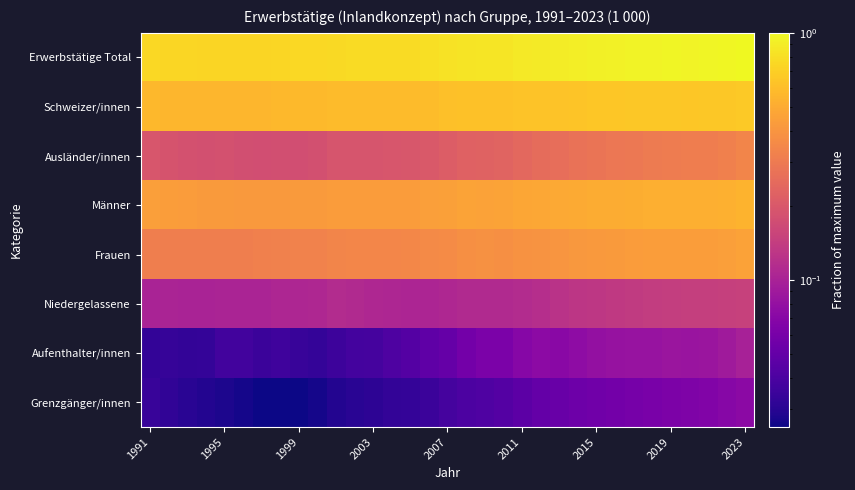

Rank the series by their maximum value, from lowest to highest.

Grenzgänger/innen, Aufenthalter/innen, Niedergelassene, Ausländer/innen, Frauen, Männer, Schweizer/innen, Erwerbstätige Total